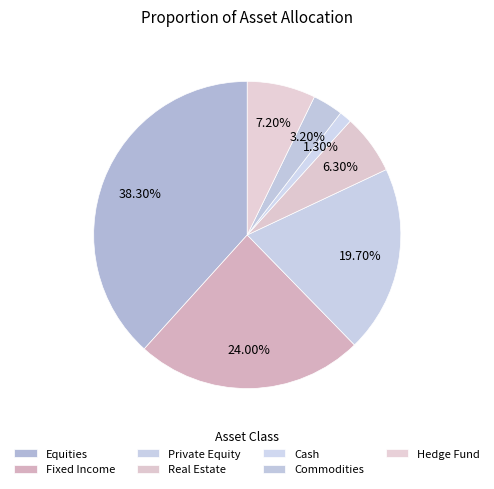

Do Hedge Fund and Private Equity together represent more than half of the pie?

No